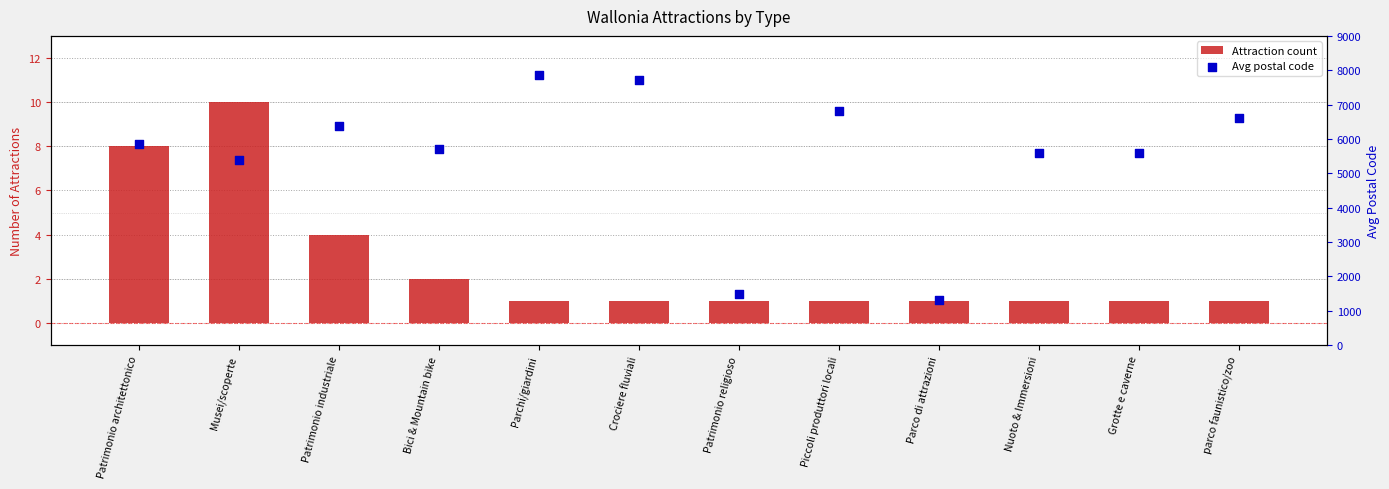

What is the total value across all series at Patrimonio religioso?

1496.0